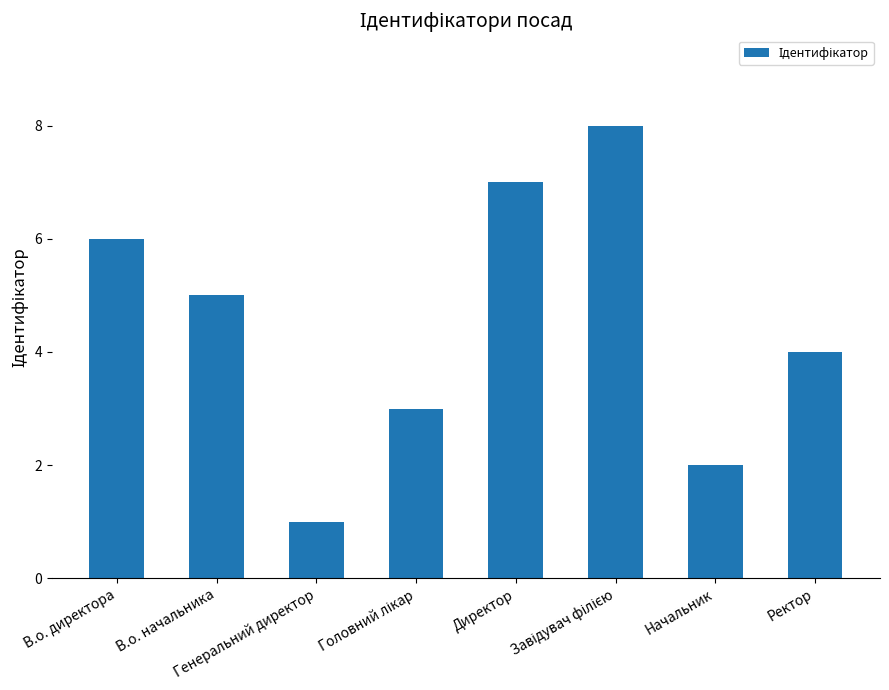

At which category does the chart reach its minimum across all series?

Генеральний директор